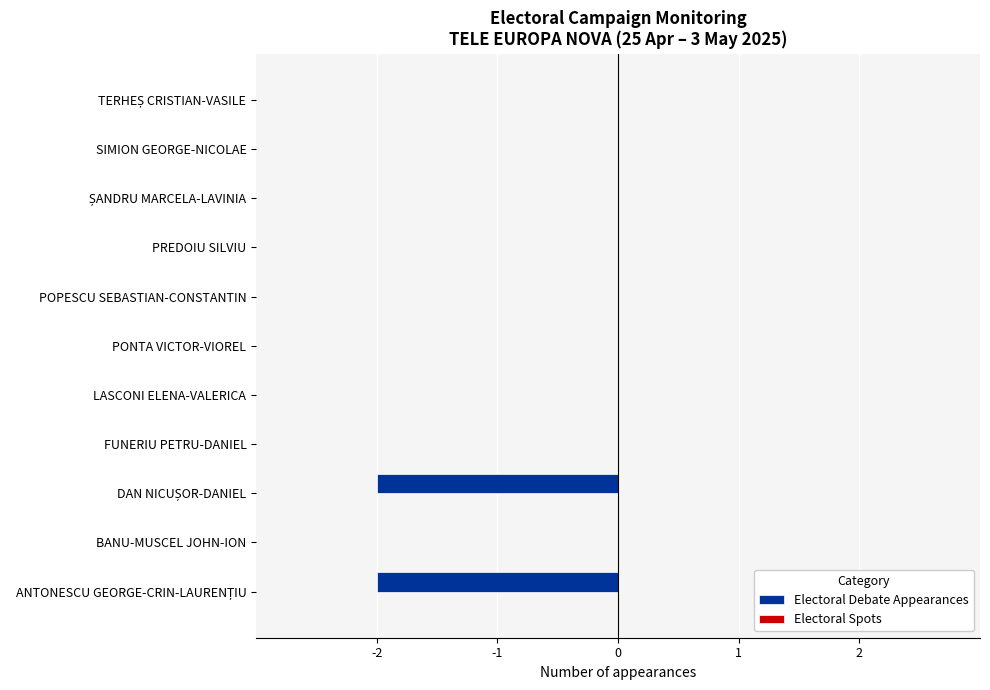

What is the sum of all values?

-4